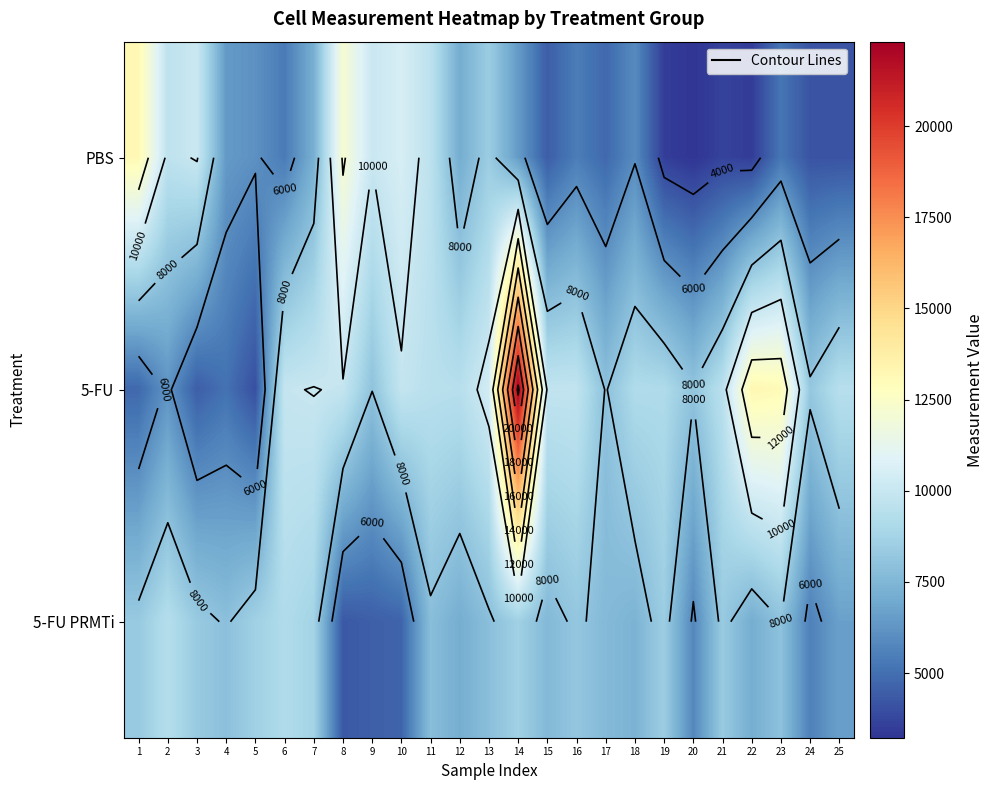

What value does the 5-FU PRMTi series have at 20?

5800.4